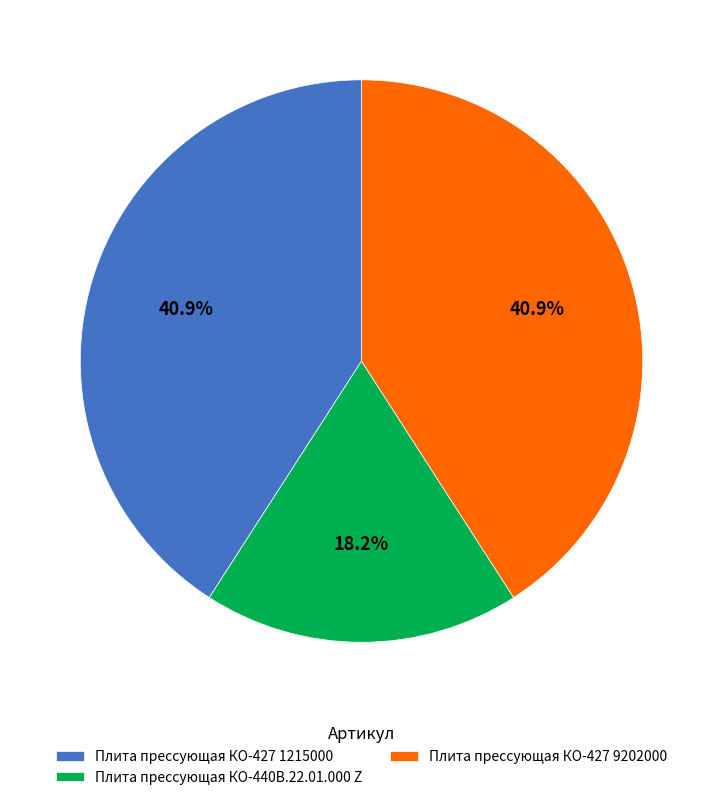

Count the number of slices in the pie.

3